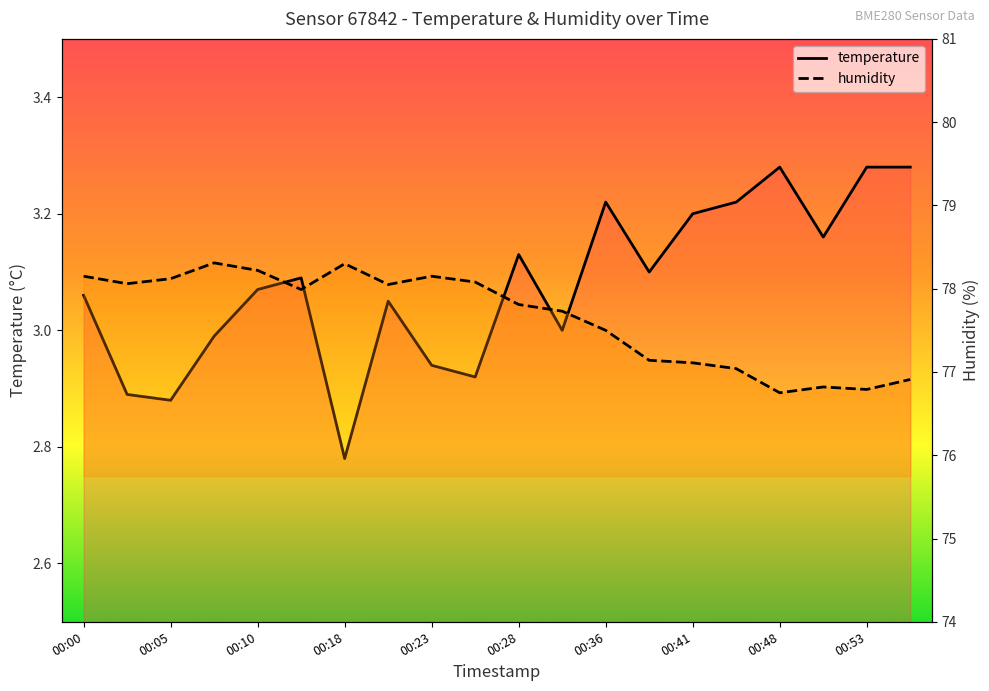

Where is the first local minimum for humidity?

00:02